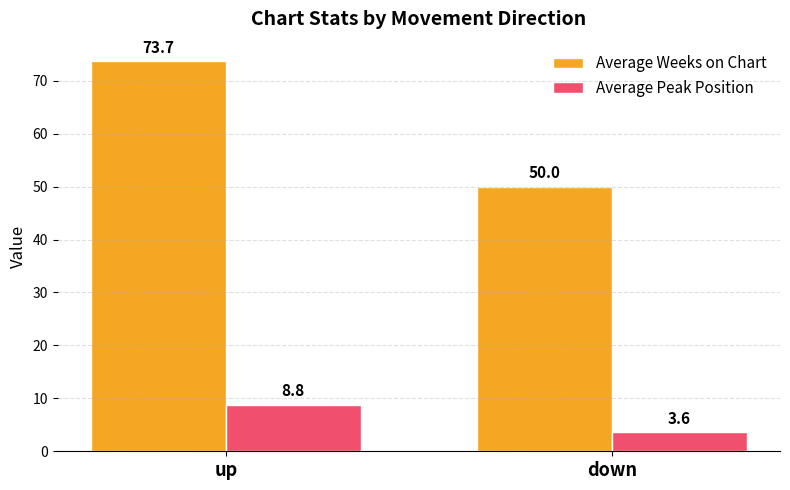

Which series has the largest range (max minus min)?

Average Weeks on Chart